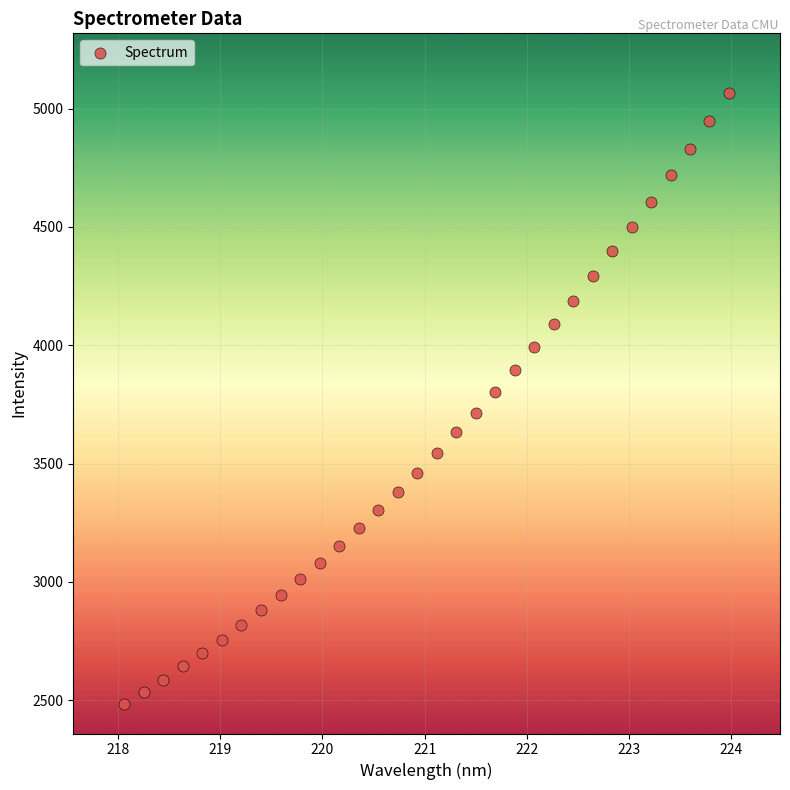

How many data points are displayed?

32